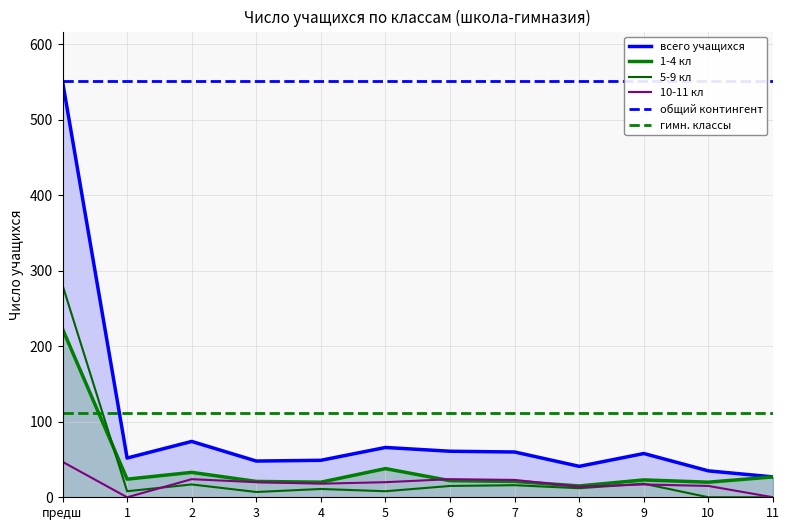

What is the difference between the highest and lowest values at 3?

41